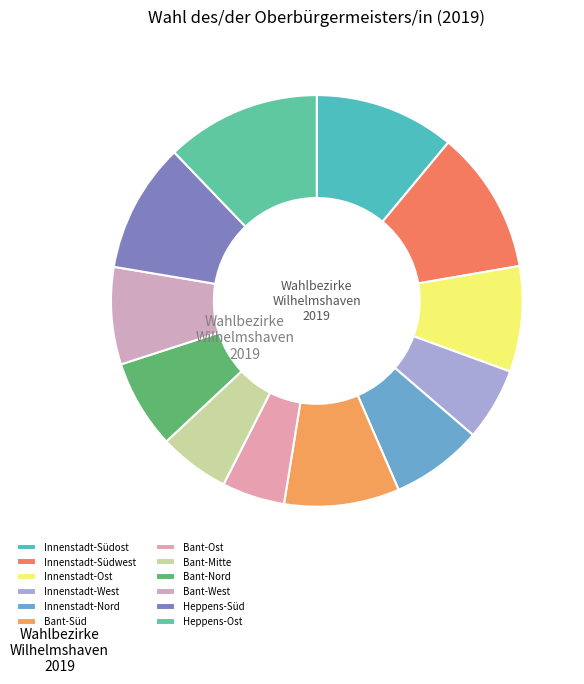

Count the number of slices in the pie.

12